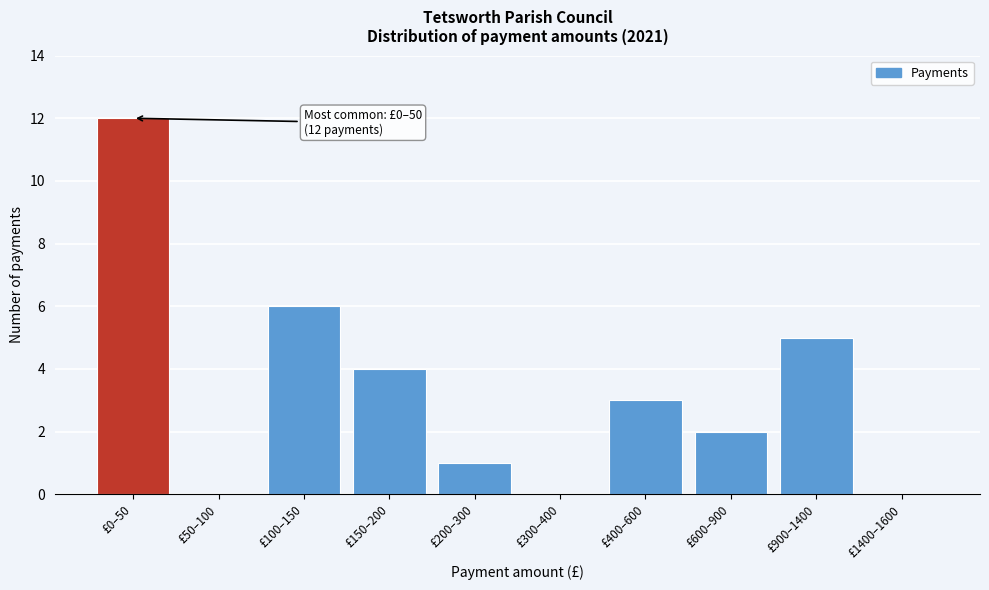

Reading right to left, extract all data points from this chart.

£1400–1600=0	£900–1400=5	£600–900=2	£400–600=3	£300–400=0	£200–300=1	£150–200=4	£100–150=6	£50–100=0	£0–50=12